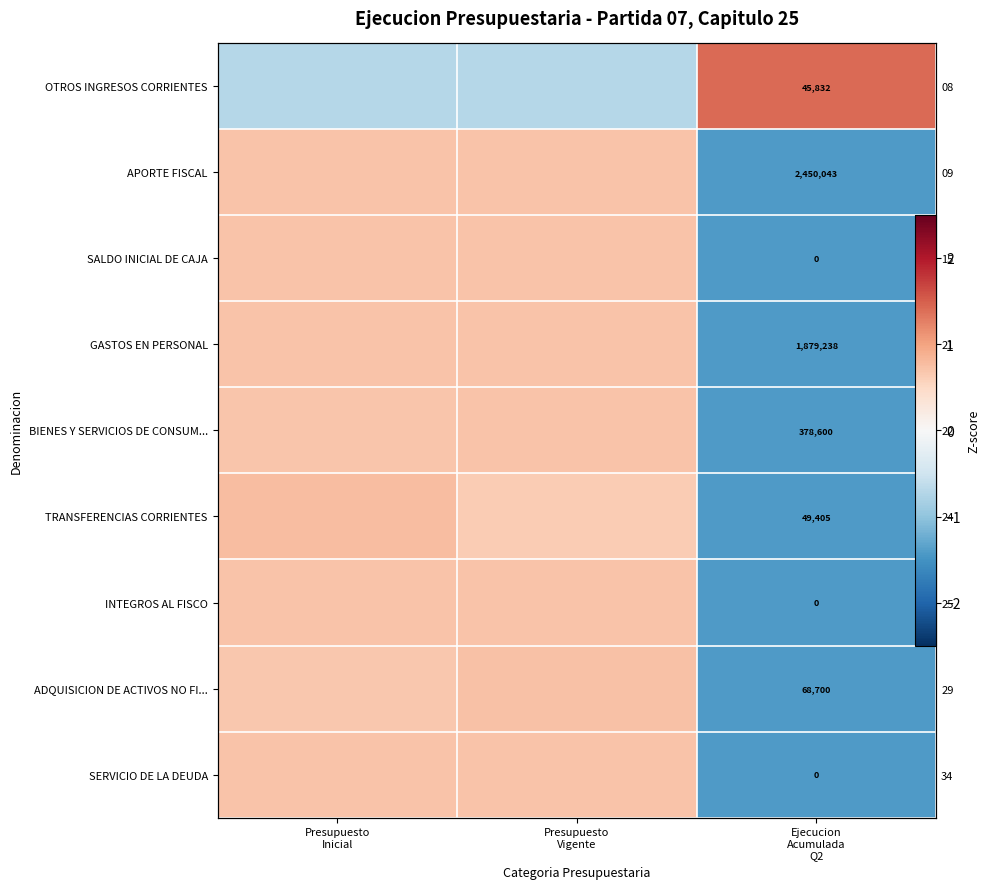

Which label corresponds to the largest value in the chart?

Ejecucion
Acumulada
Q2